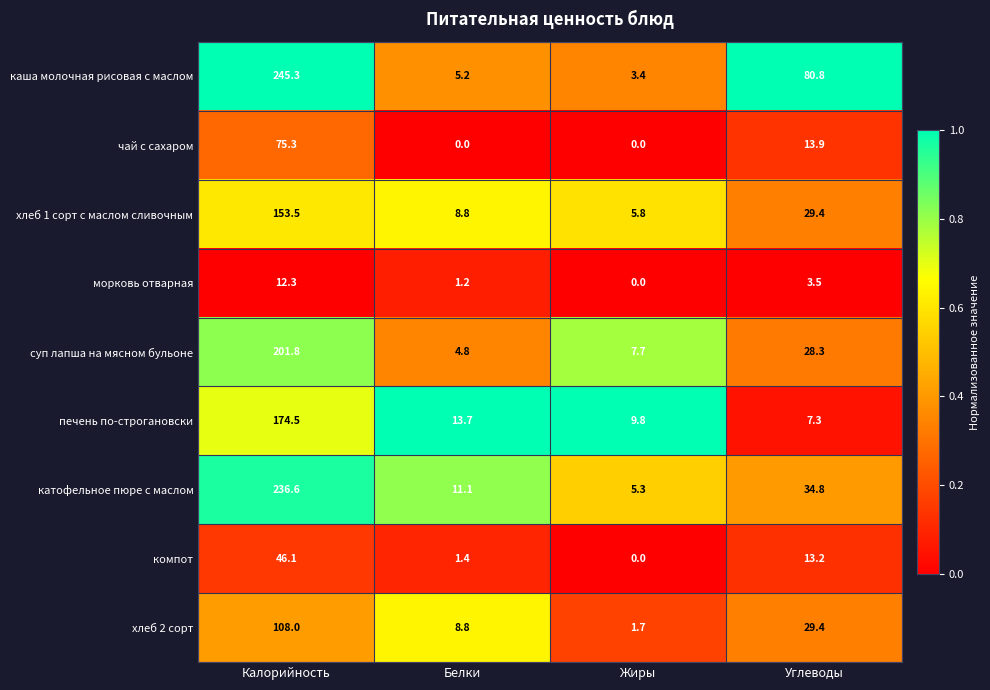

What is the difference between the maximum and minimum values in the суп лапша на мясном бульоне series?

197.0